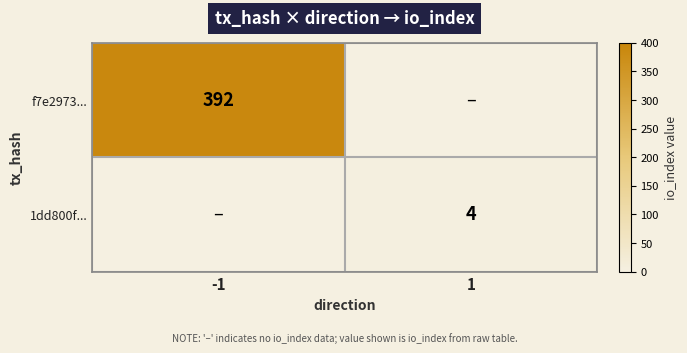

The f7e2973... series shows 392 at -1. True or false?

True